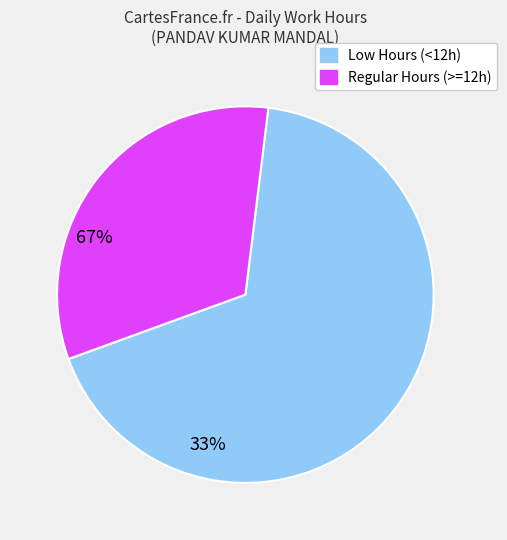

Is there any slice that represents more than half of the pie?

Yes